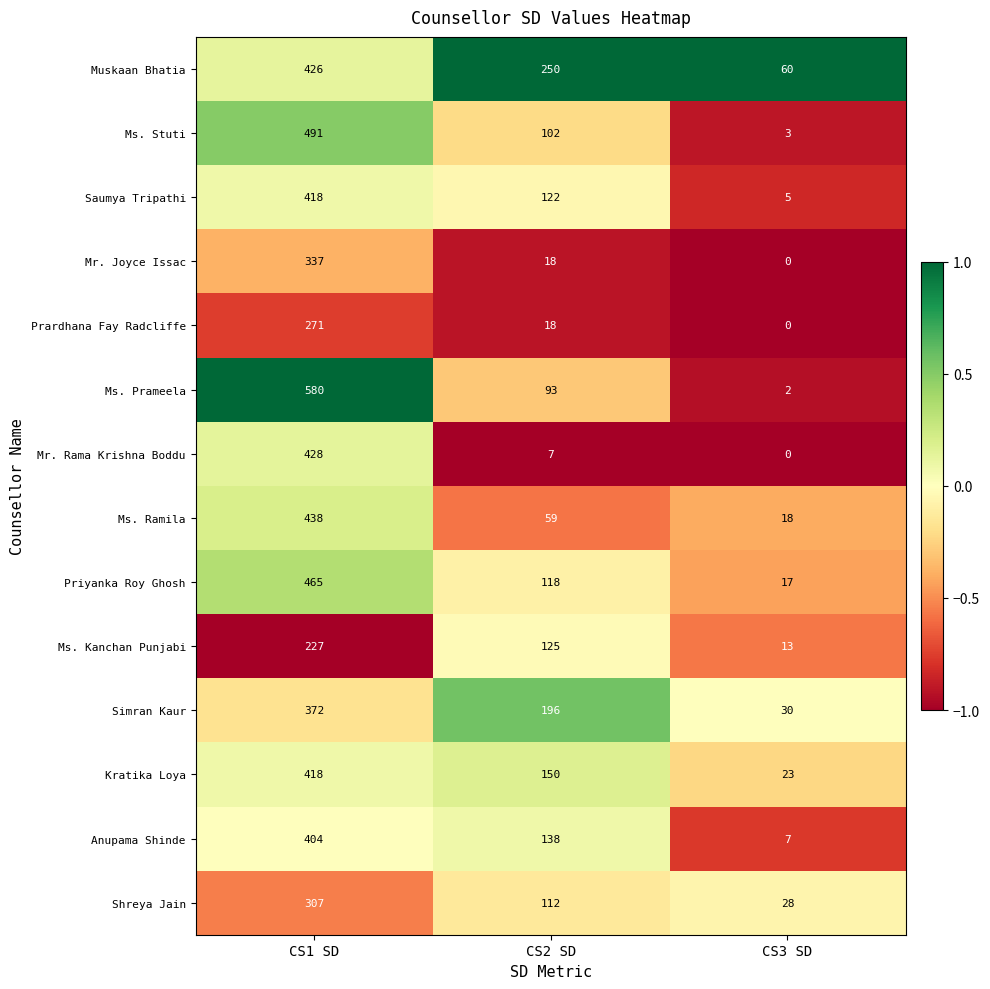

List the labels in order of Muskaan Bhatia value, largest first.

CS1 SD, CS2 SD, CS3 SD